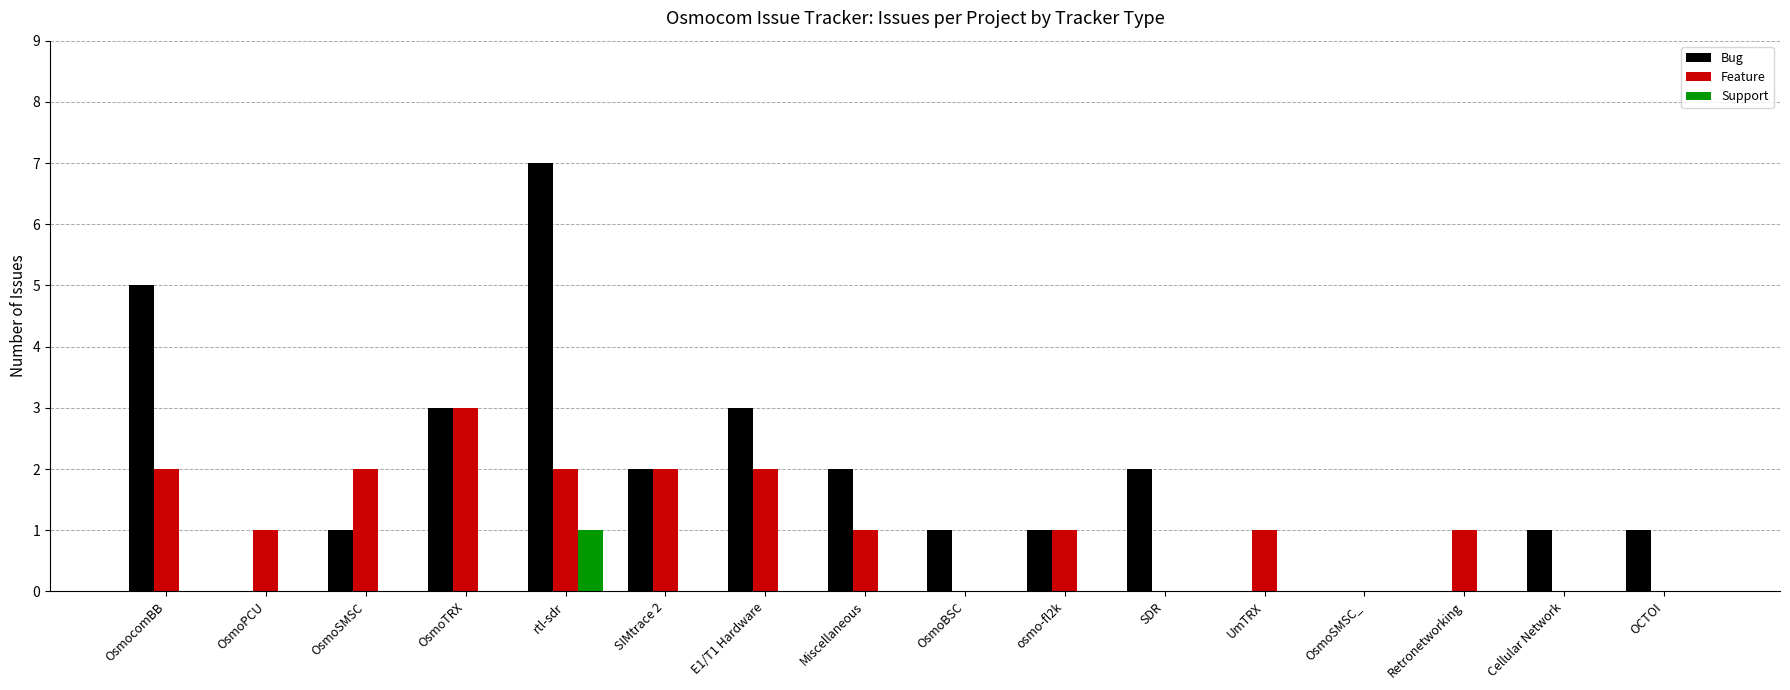

What are all the series names shown in the legend?

Bug, Feature, Support